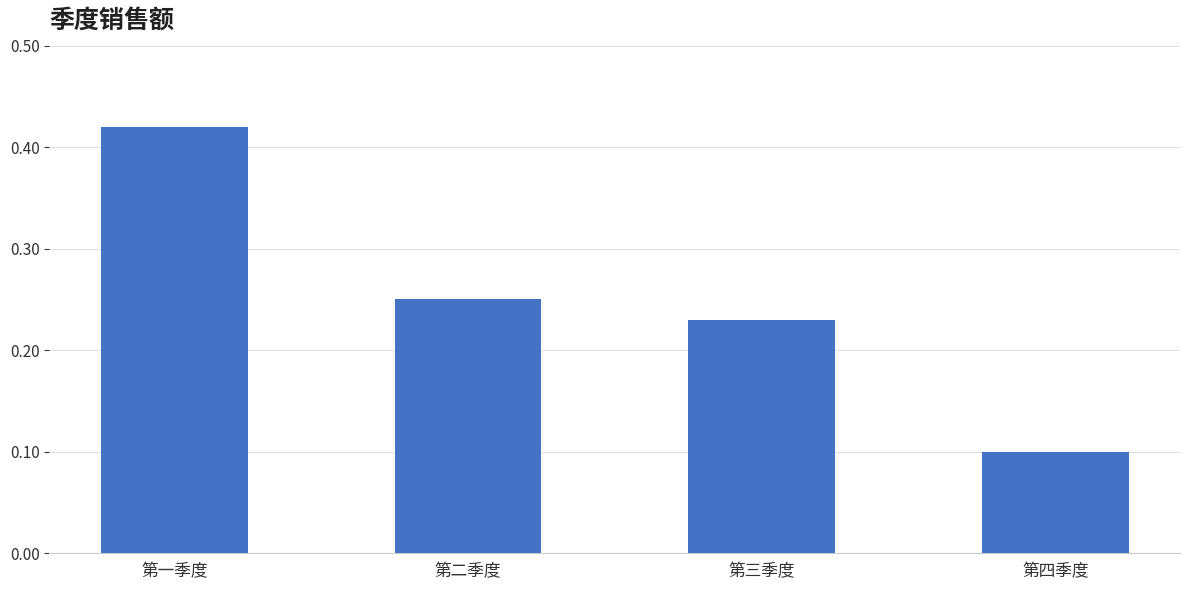

What position from the right is 第四季度?

1